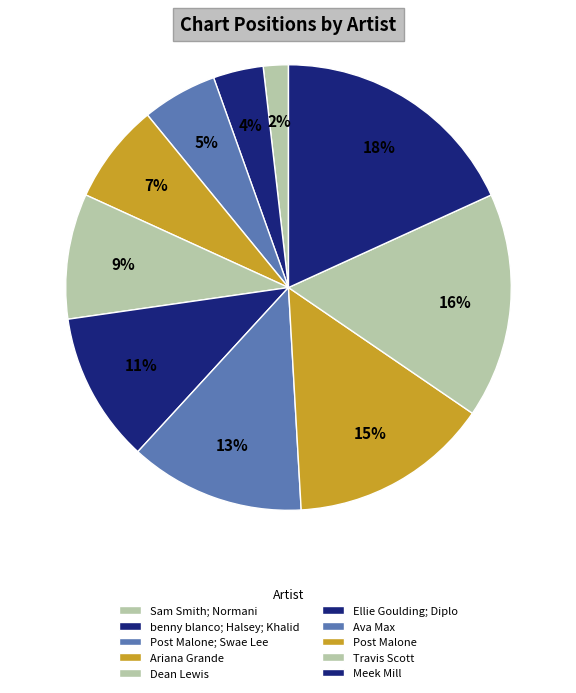

How many segments does this pie chart have?

10